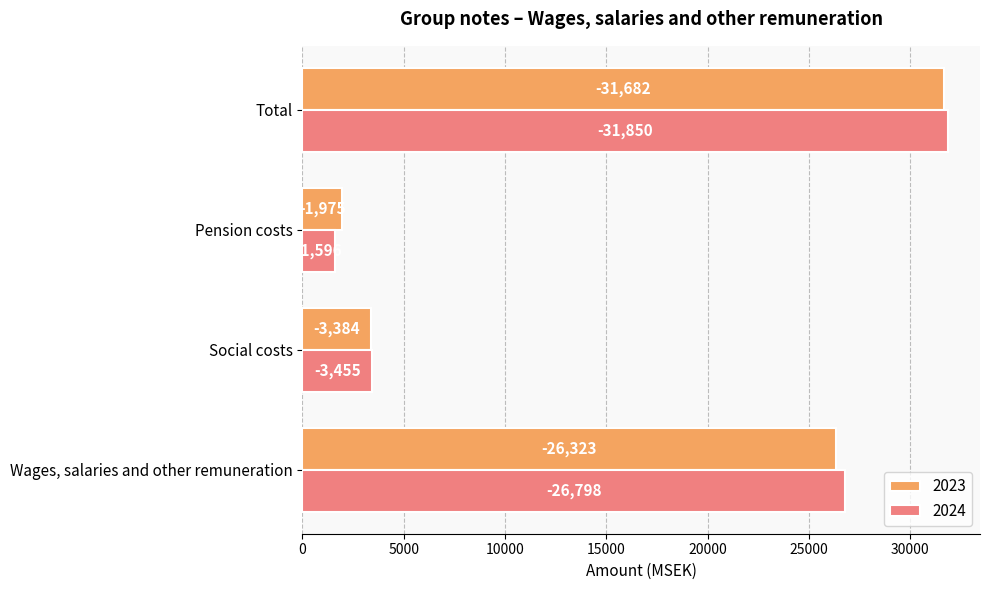

What are all the series names shown in the legend?

2023, 2024